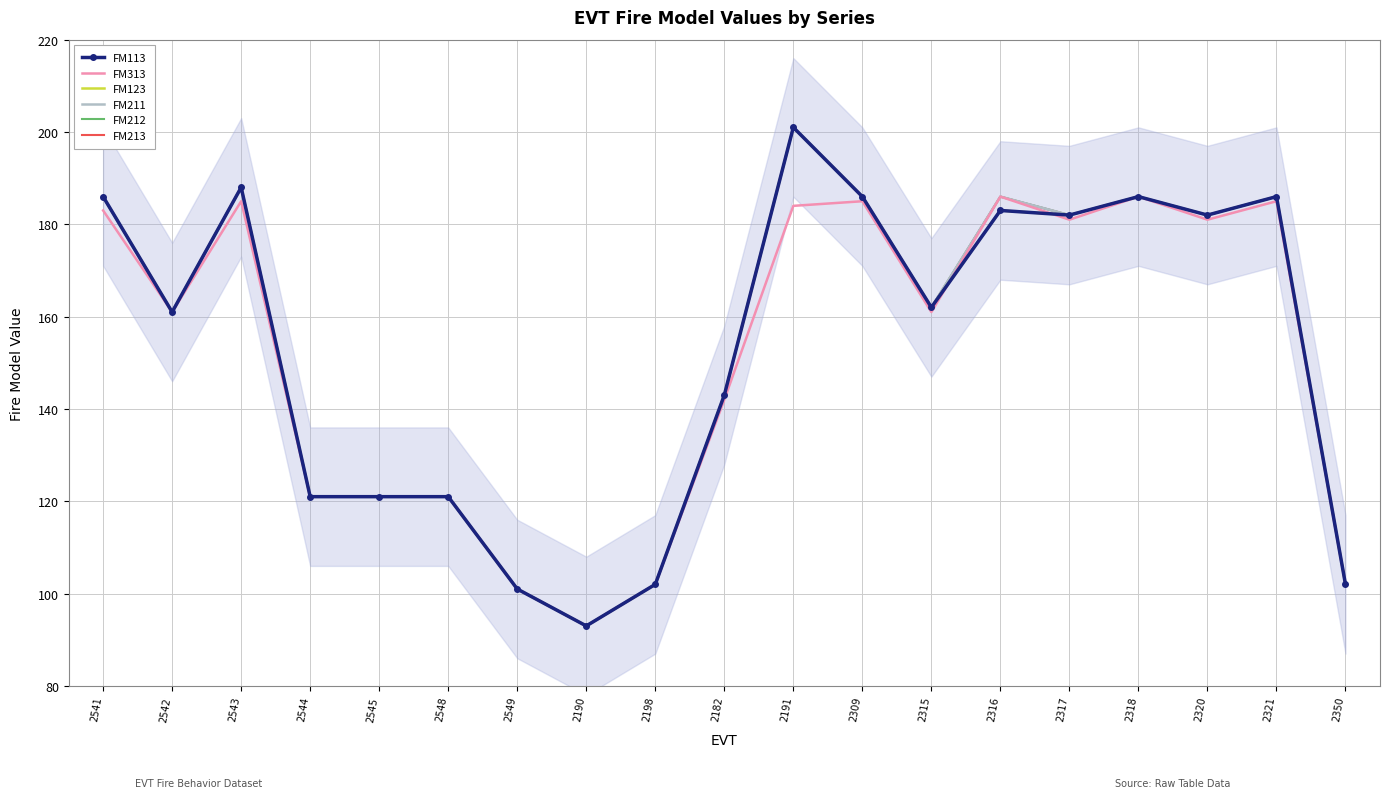

True or false: FM213 and FM313 cross at least once.

False